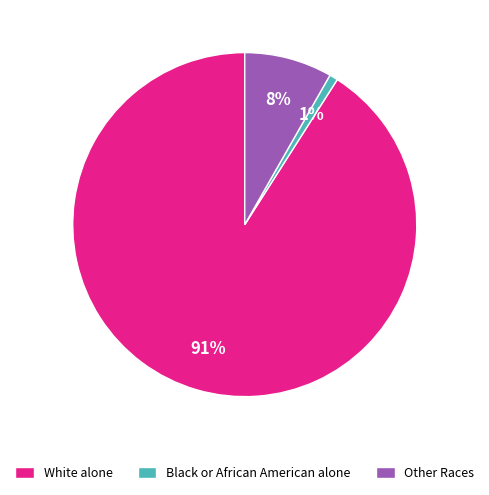

The Other Races slice represents 17% of the pie. True or false?

False